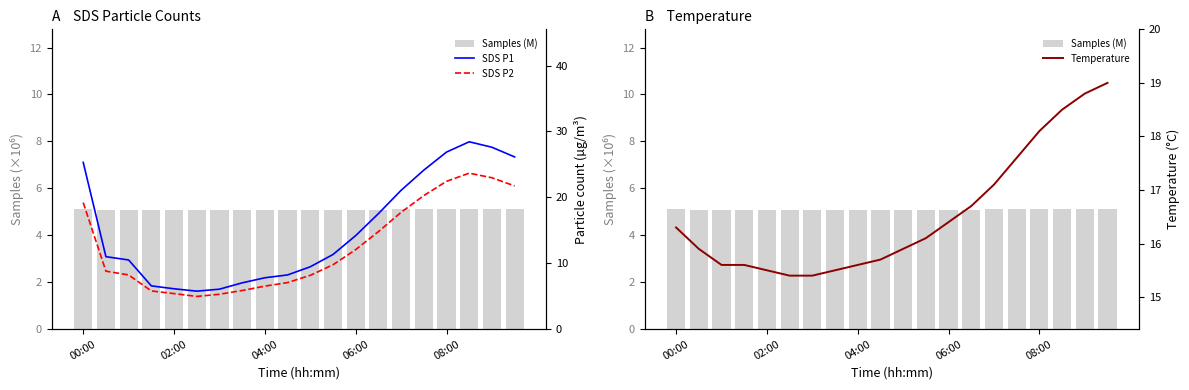

Count the number of data series in this chart.

4